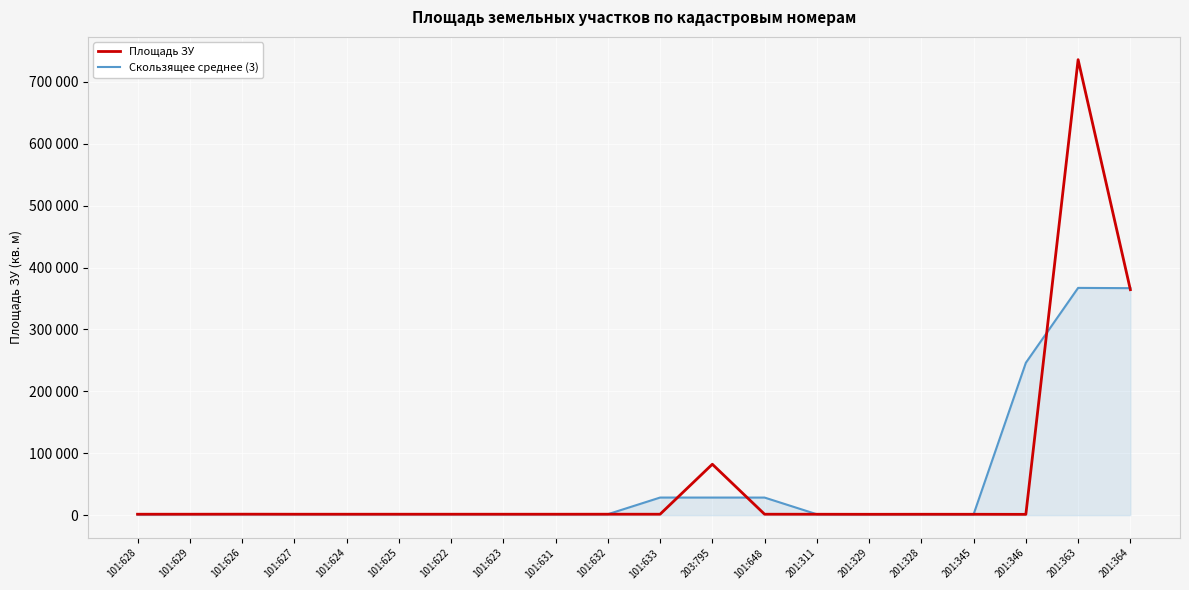

Reading left to right, what are all the values shown in this chart?

Площадь ЗУ: 101:628=1504.0	101:629=1500.0	101:626=1575.0	101:627=1500.0	101:624=1495.0	101:625=1505.0	101:622=1505.0	101:623=1500.0	101:631=1495.0	101:632=1524.0	101:633=1500.0	203:795=82277.0	101:648=1500.0	201:311=1463.0	201:329=1385.0	201:328=1446.0	201:345=1411.0	201:346=1298.0	201:363=735933.0	201:364=364319.0
Скользящее среднее (3): 101:628=1001.3	101:629=1526.3	101:626=1525.0	101:627=1523.3	101:624=1500.0	101:625=1501.7	101:622=1503.3	101:623=1500.0	101:631=1506.3	101:632=1506.3	101:633=28433.7	203:795=28425.7	101:648=28413.3	201:311=1449.3	201:329=1431.3	201:328=1414.0	201:345=1385.0	201:346=246214.0	201:363=367183.3	201:364=366750.7